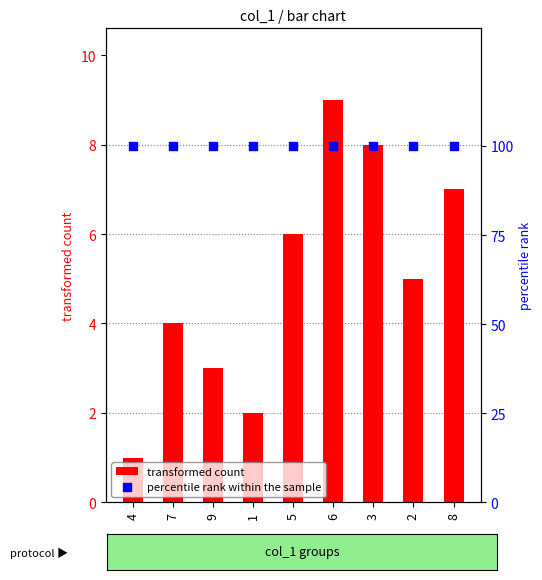

Is the value of percentile rank within the sample at 2 greater than the value of transformed count at 4?

Yes